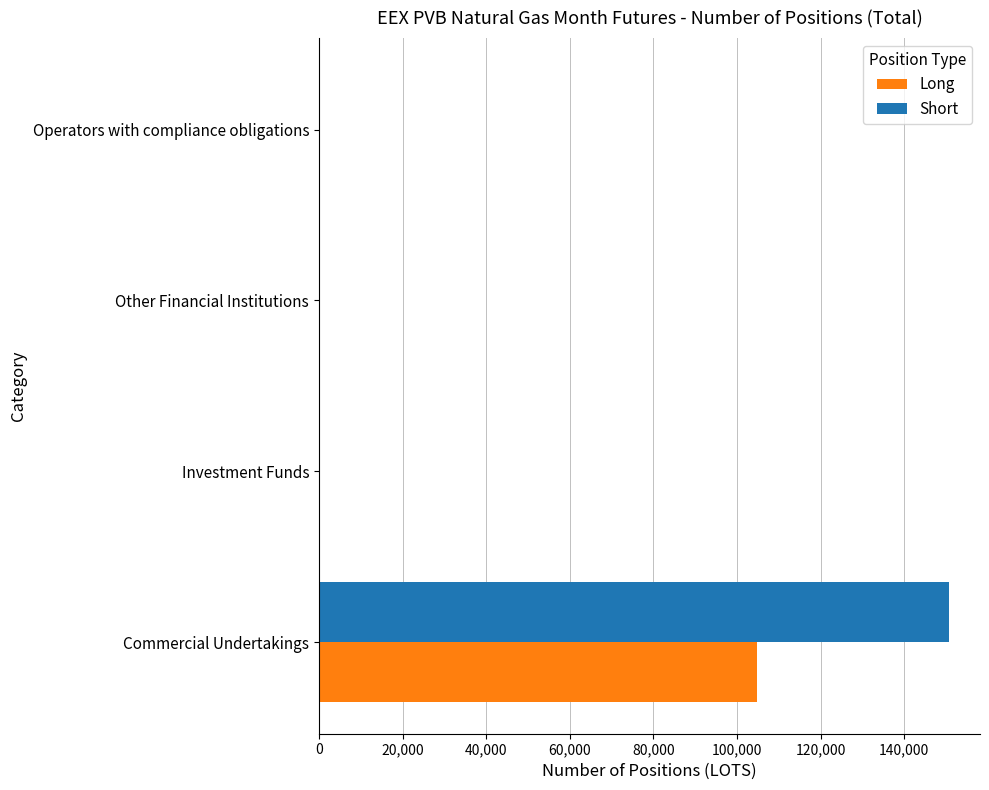

At which category is the sum across all series the highest?

Commercial Undertakings